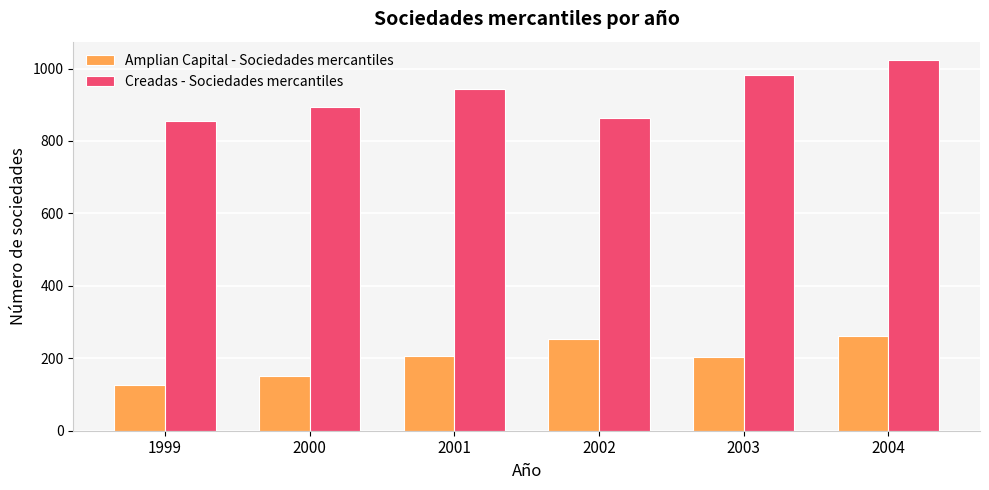

What is the difference between the second highest and minimum values in the Creadas - Sociedades mercantiles series?

125